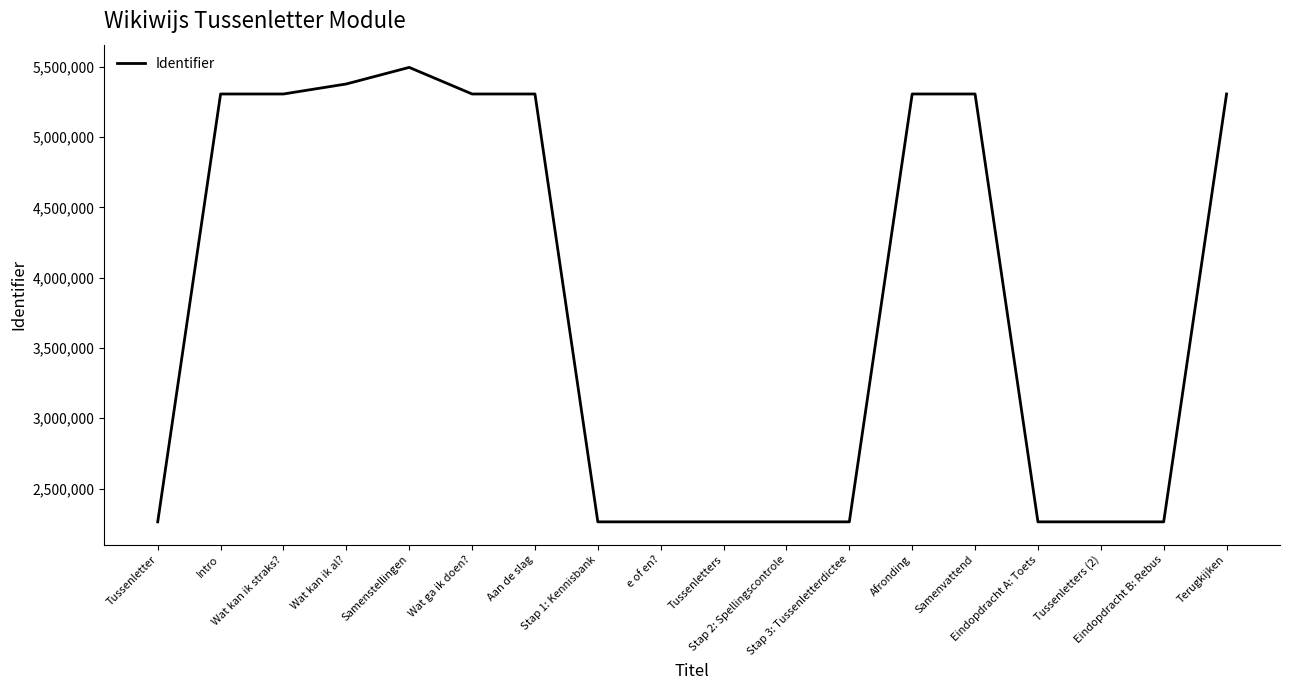

True or false: the data shows 5307143 at Samenvattend.

True